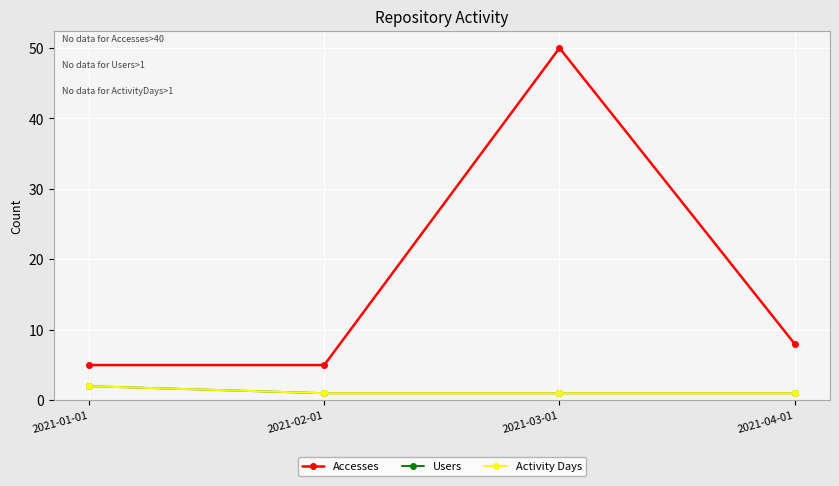

How many lines are shown in the chart?

3